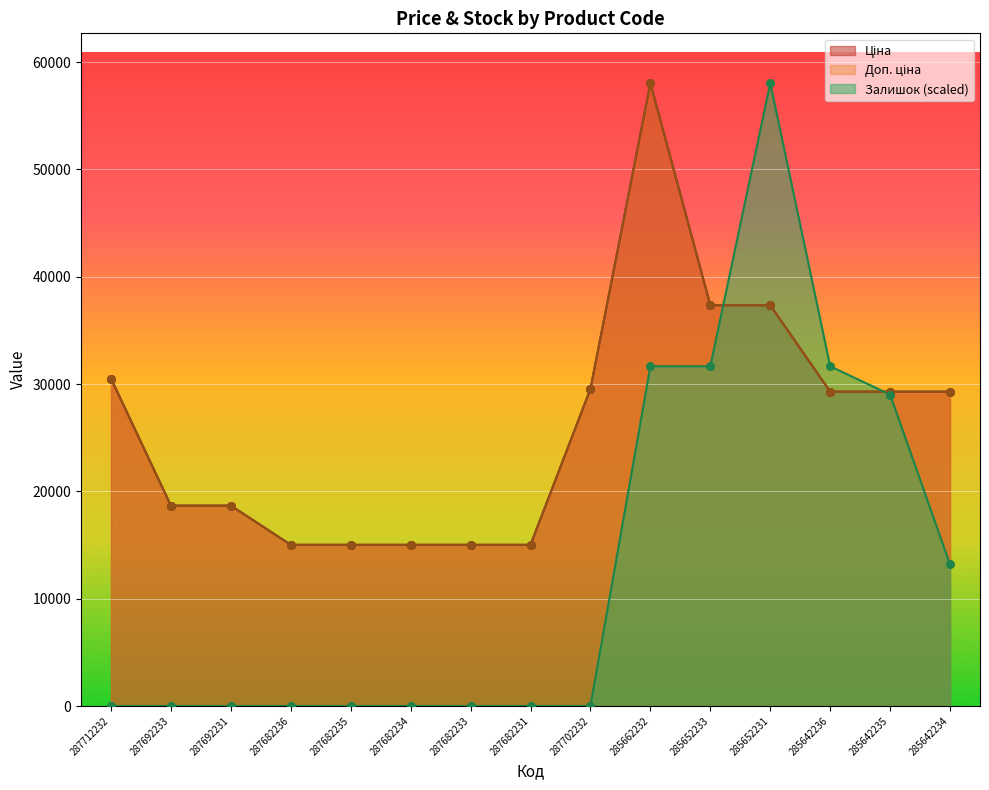

Which series reaches the minimum Y coordinate?

Залишок